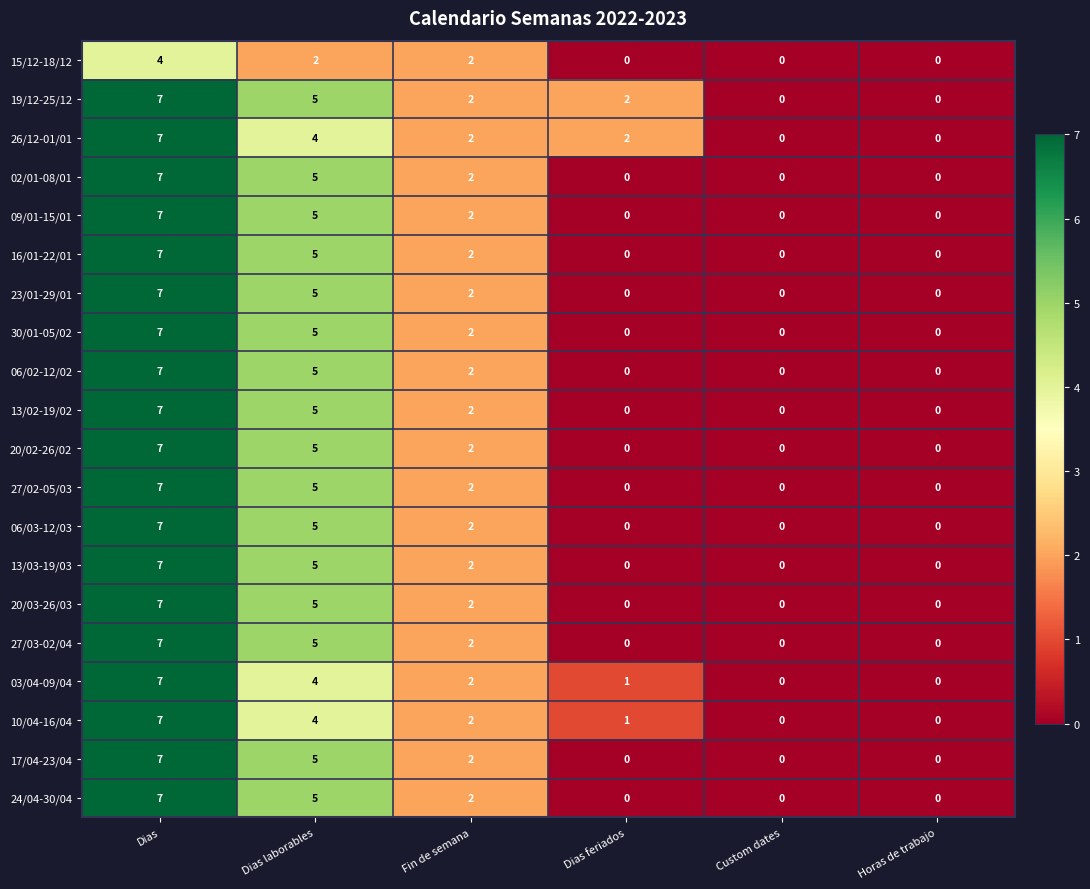

True or false: 20/03-26/03 has a value of 0 at Dias feriados.

True